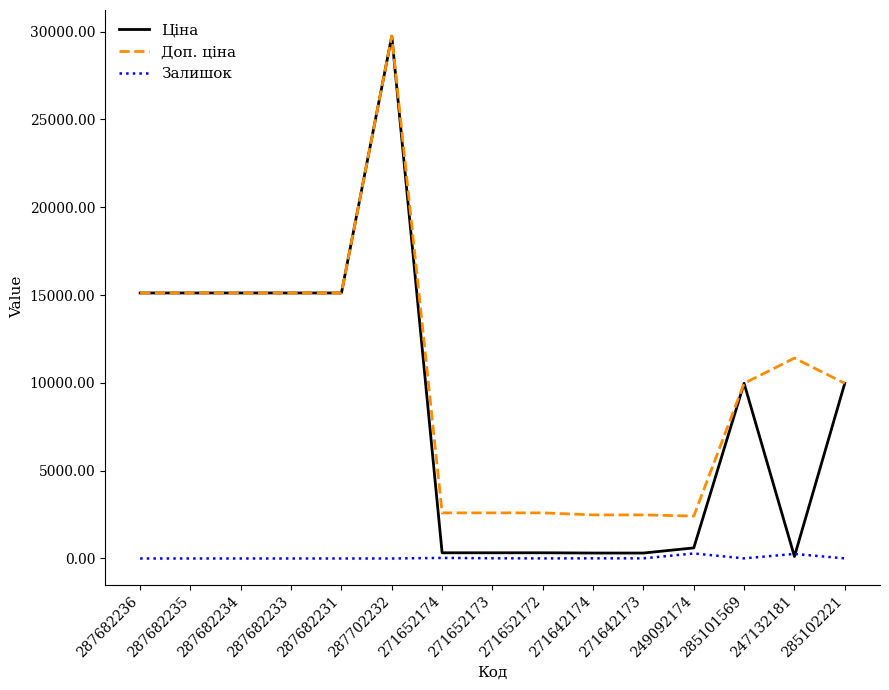

Is it true that Доп. ціна equals 11410.0 at 247132181?

True